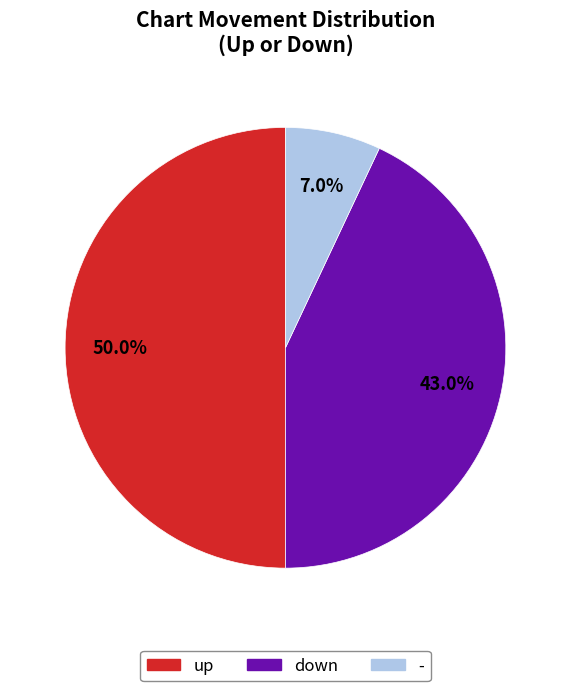

Does - account for over 50% of the chart?

No